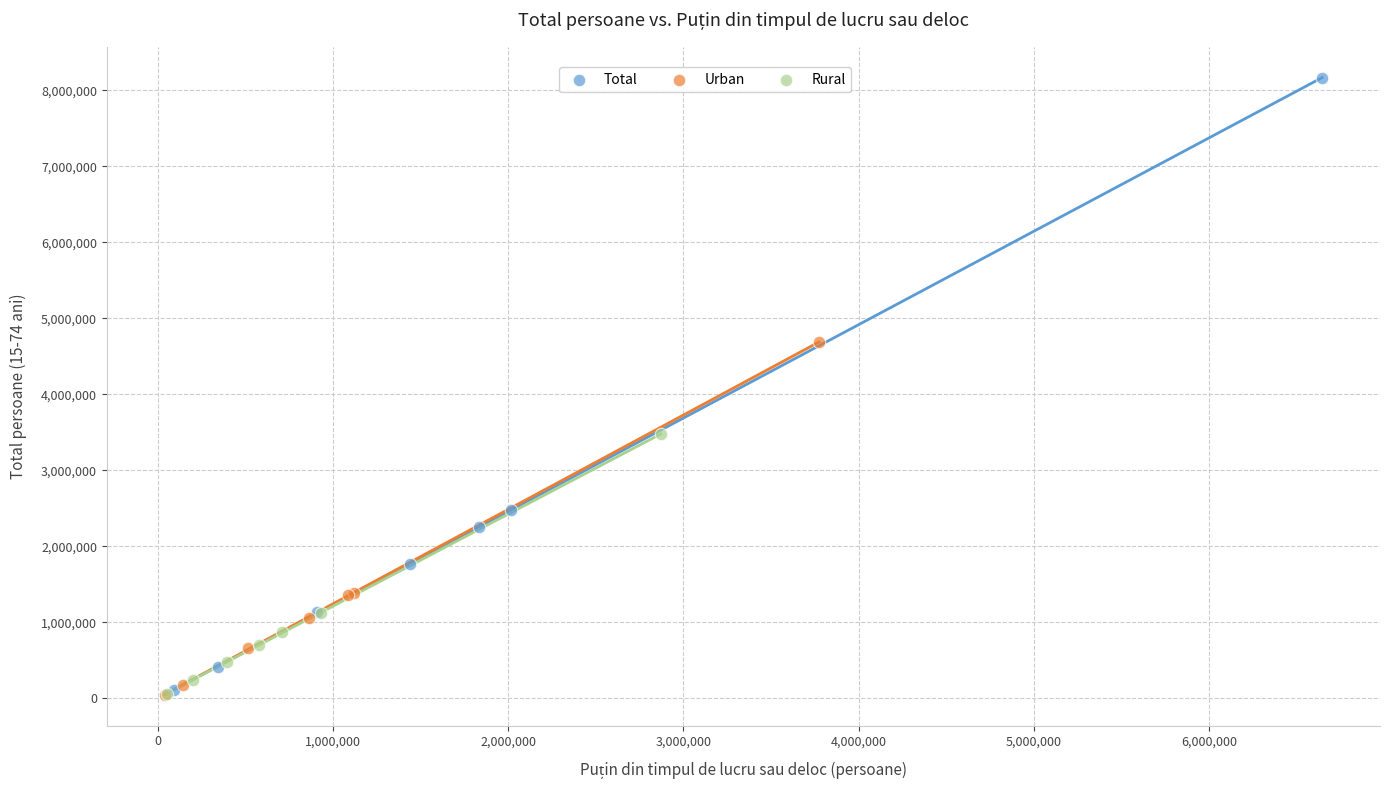

Which series contains the highest Y value?

Total